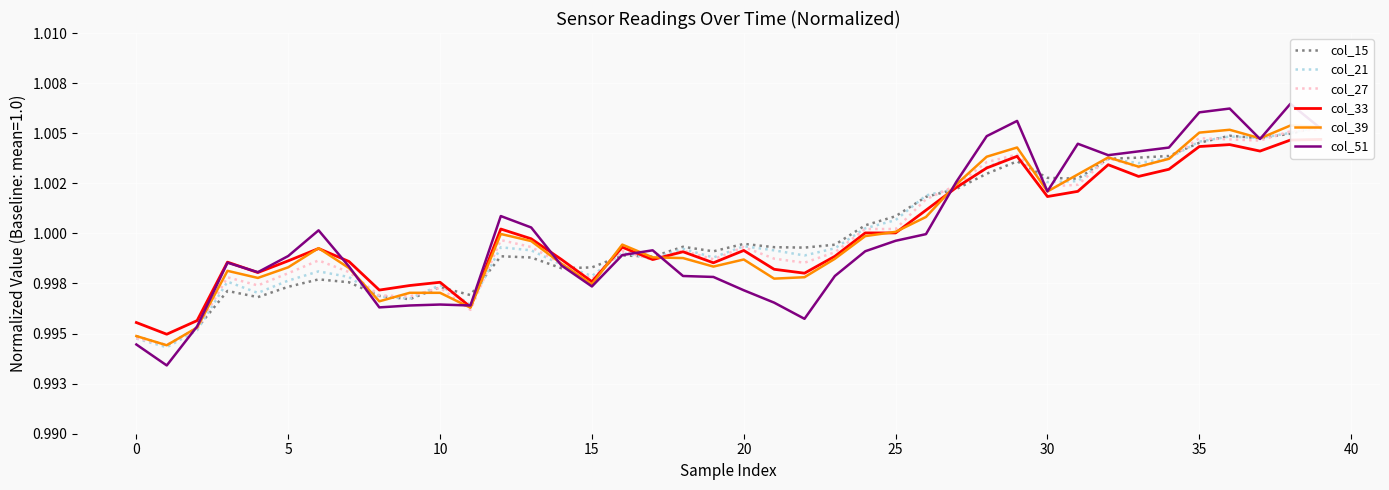

What is the value of the col_27 point at the 14th from the left?

1.0